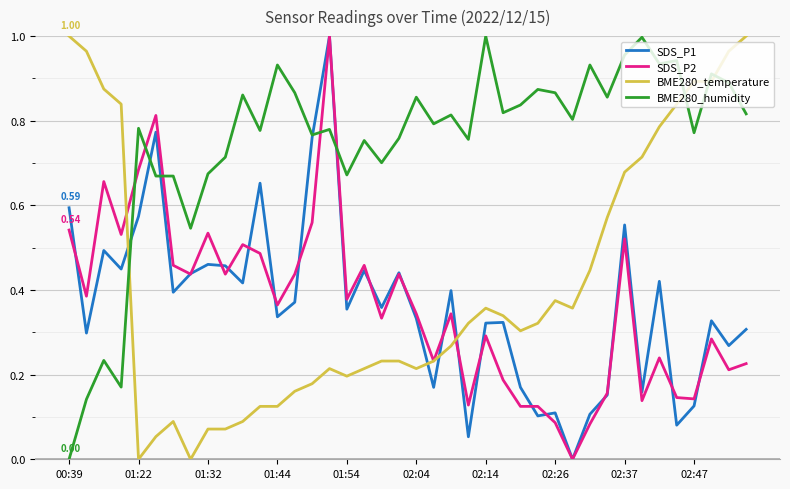

Which series has the largest total across all categories?

BME280_humidity